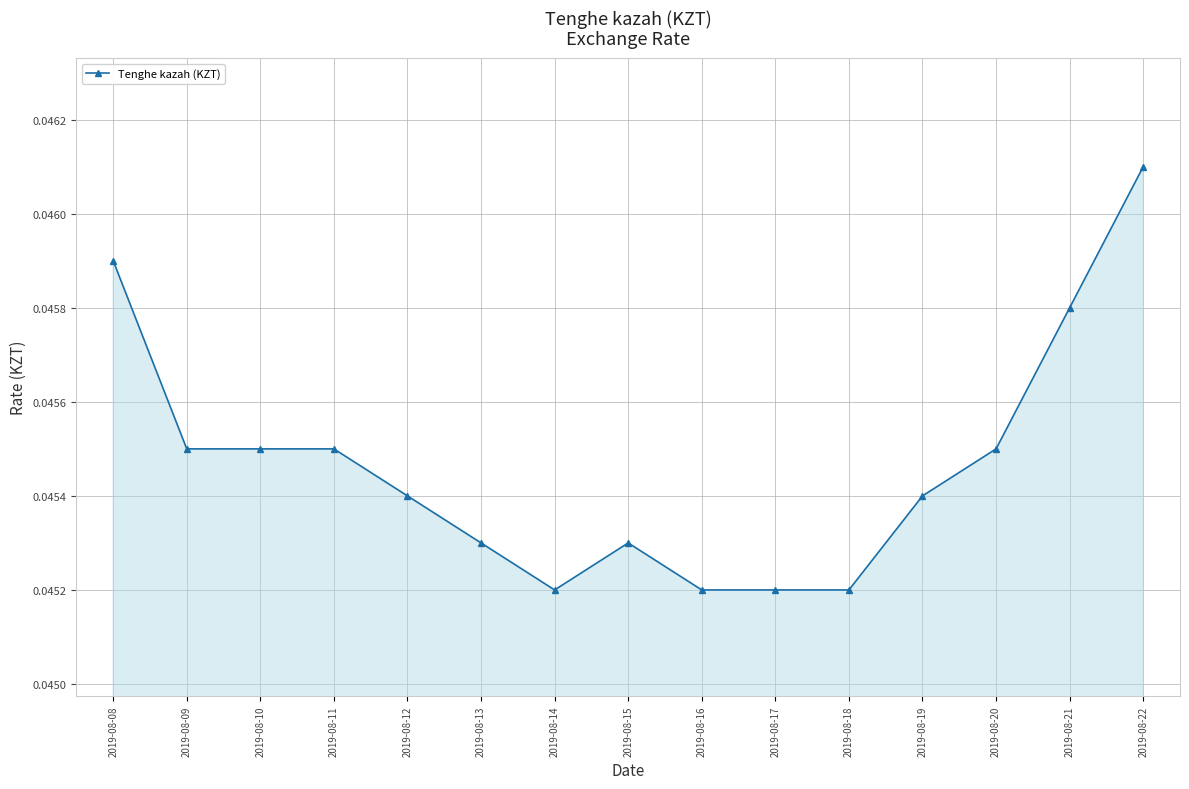

The value at 2019-08-13 is 0.1. True or false?

False